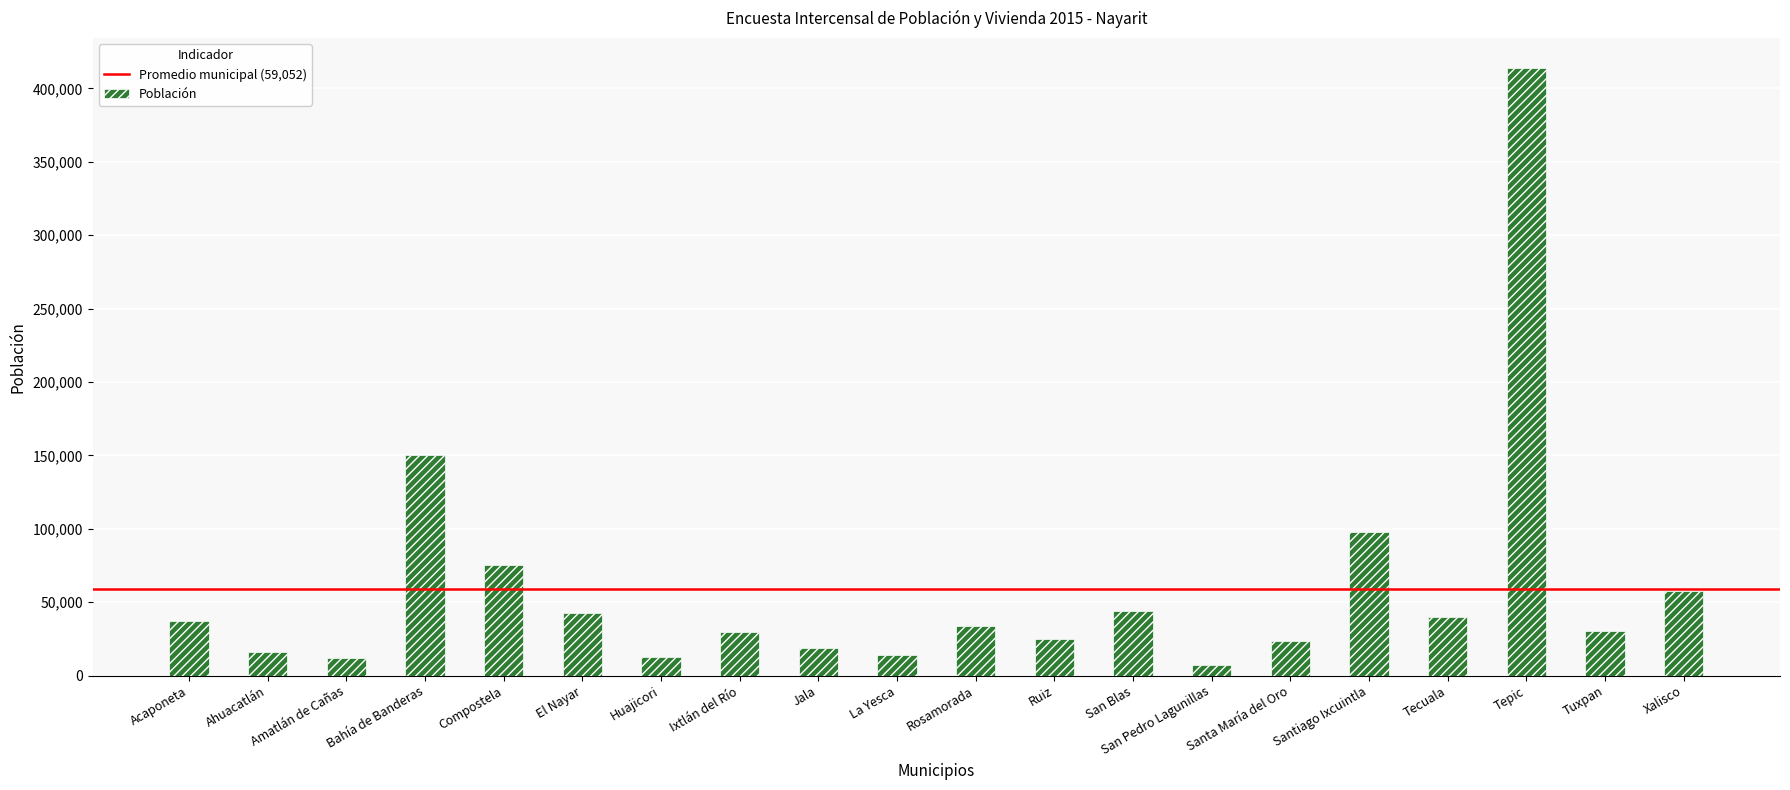

True or false: the data shows 38364 at Santiago Ixcuintla.

False